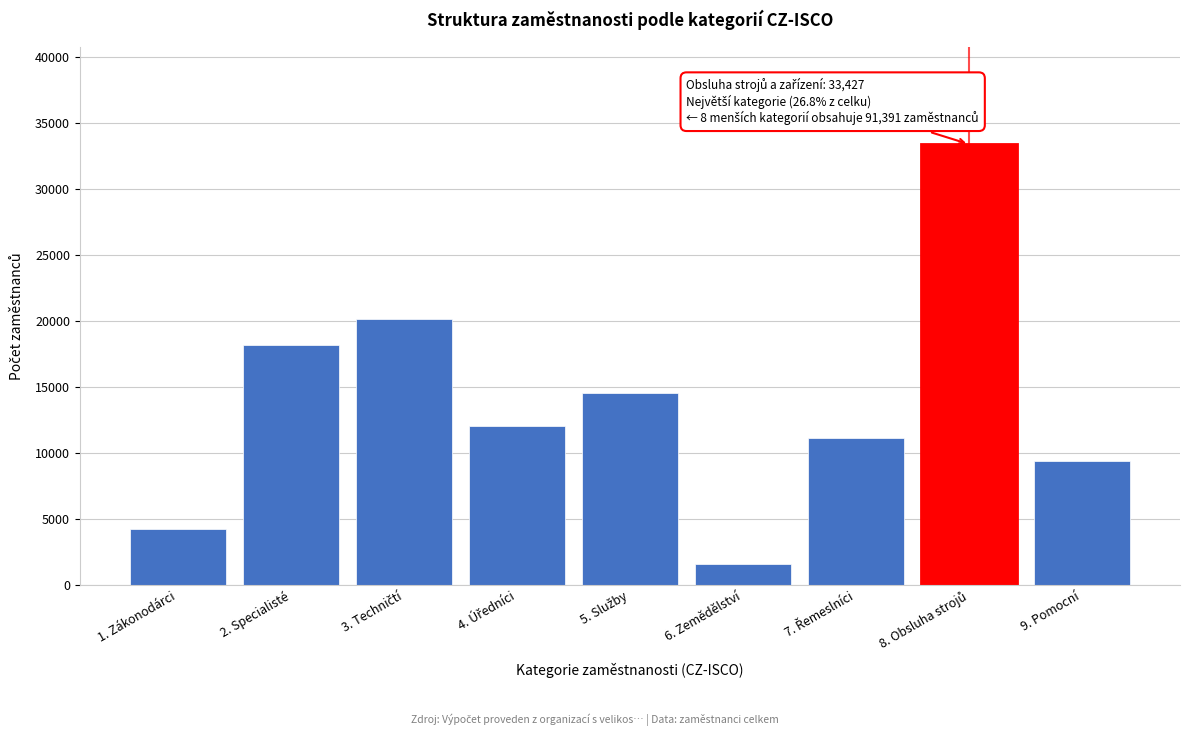

Reading left to right, list all the values displayed in this chart.

4254	18178	20145	12050	14587	1566	11173	33427	9438